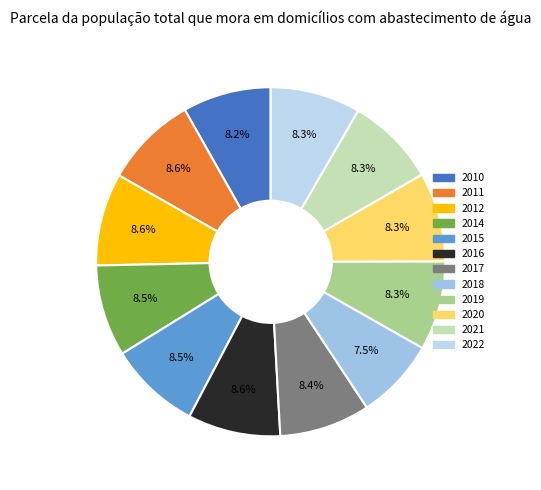

What percentage is NOT represented by 2014?

91.5%